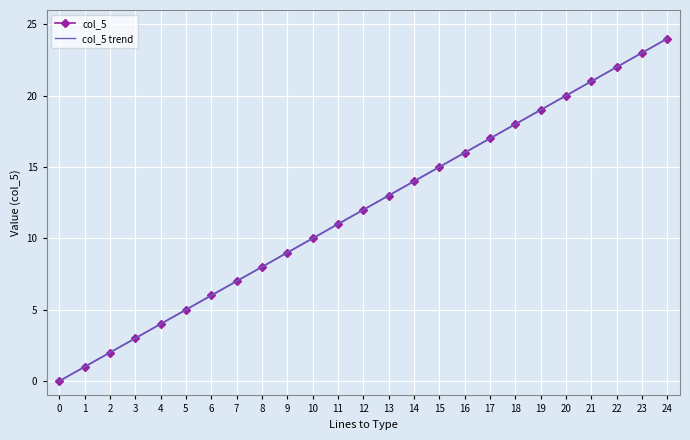

Where does the col_5 trend series first go above 12?

12